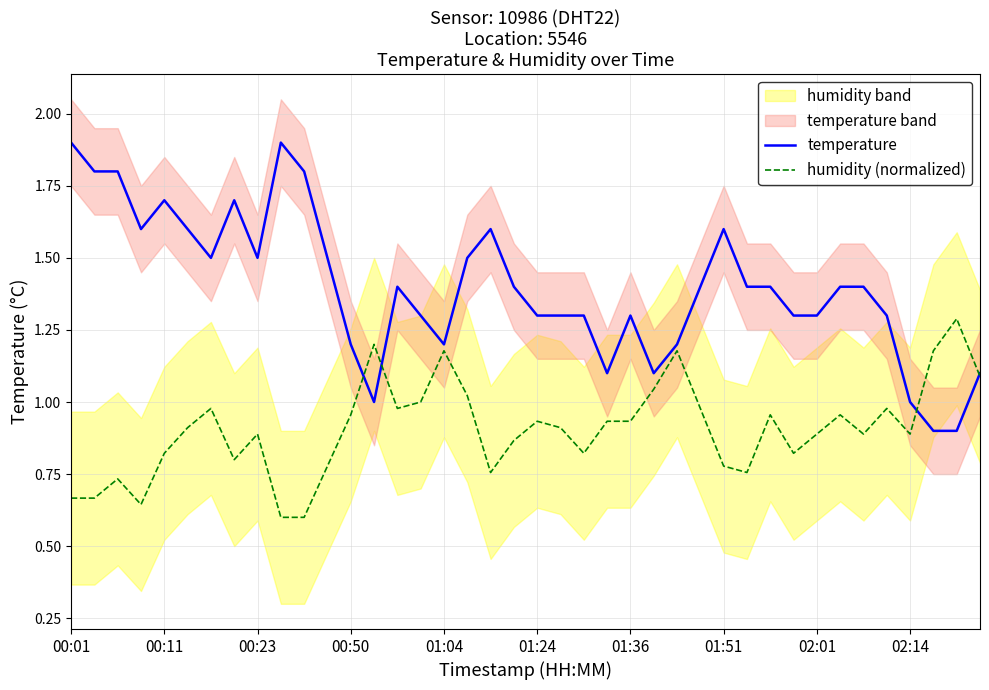

Is it true that humidity (normalized) equals 0.4 at 01:36?

False